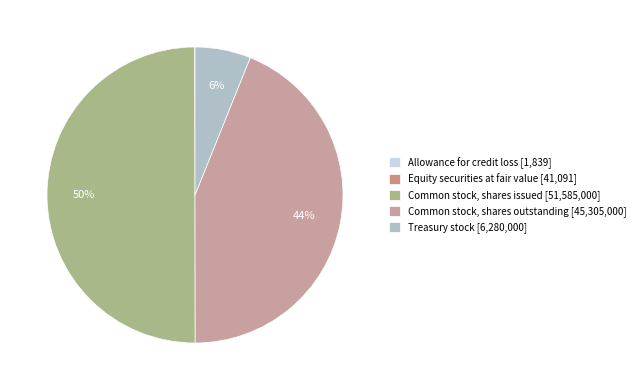

Does Common stock, shares issued account for over 50% of the chart?

No